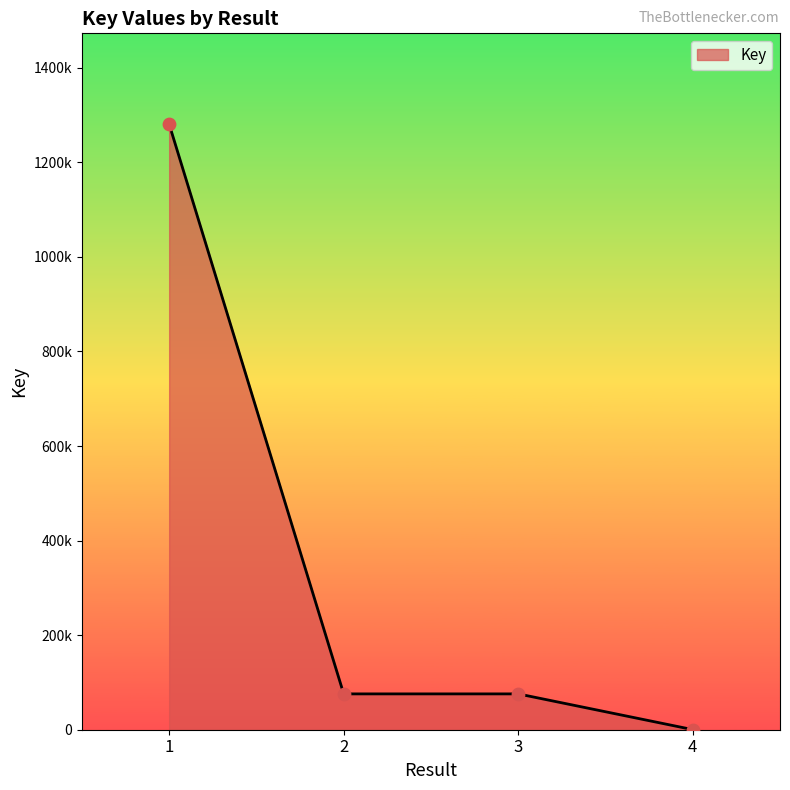

What is the change in value from 3 to 4?

-75525